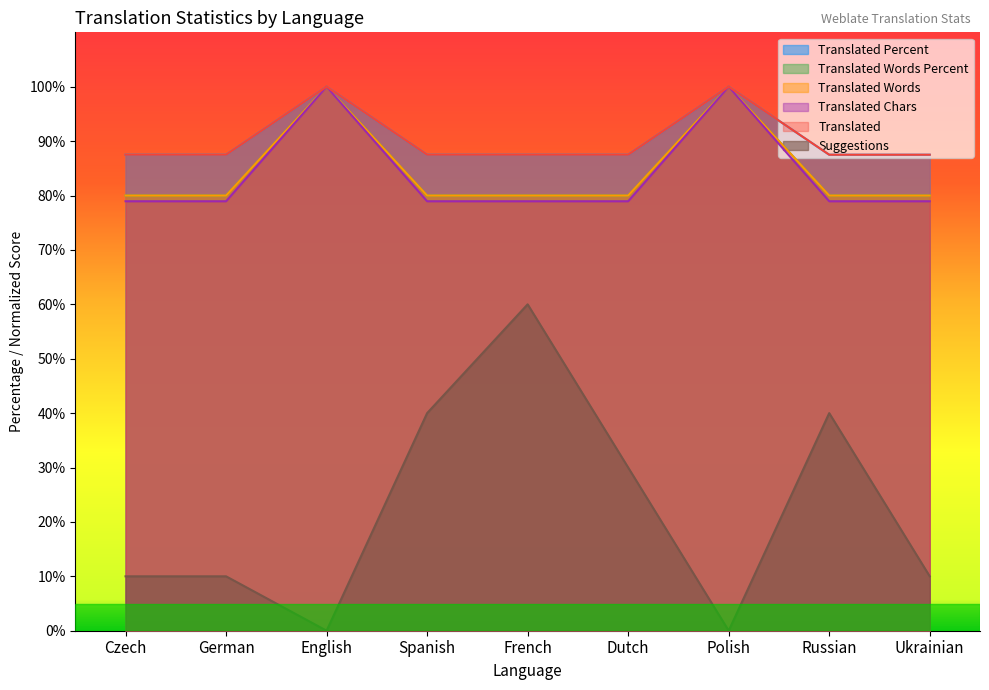

What are all the series names shown in the legend?

suggestions, translated, translated_percent, translated_words_percent, translated_words, translated_chars